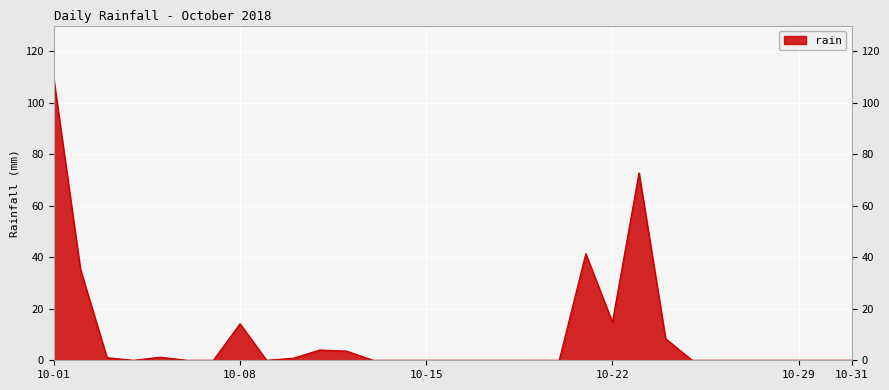

Does the chart have visible grid lines?

Yes